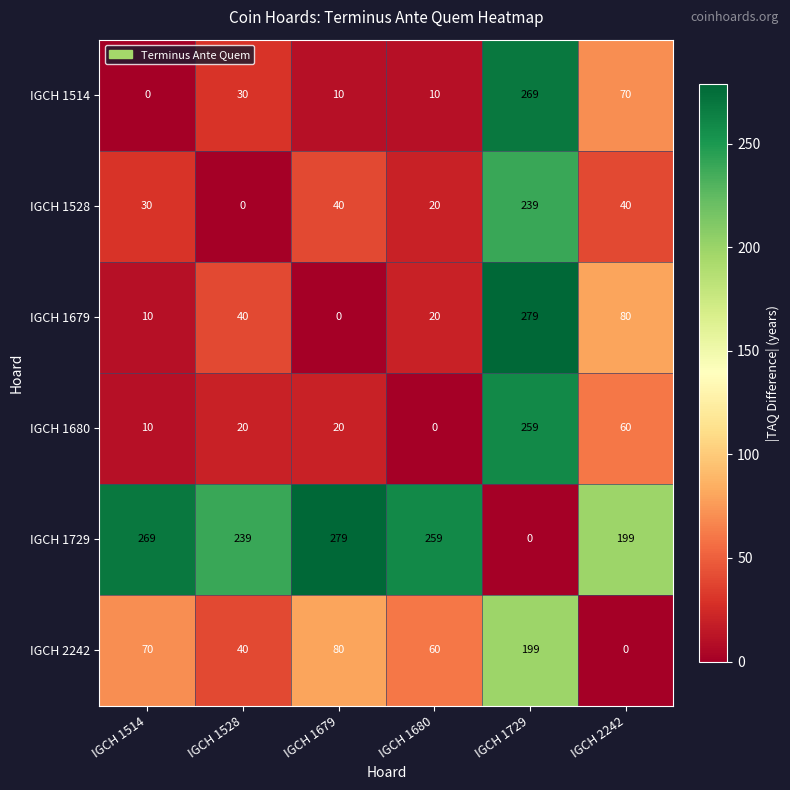

What is the difference between the highest and lowest values at IGCH 2242?

199